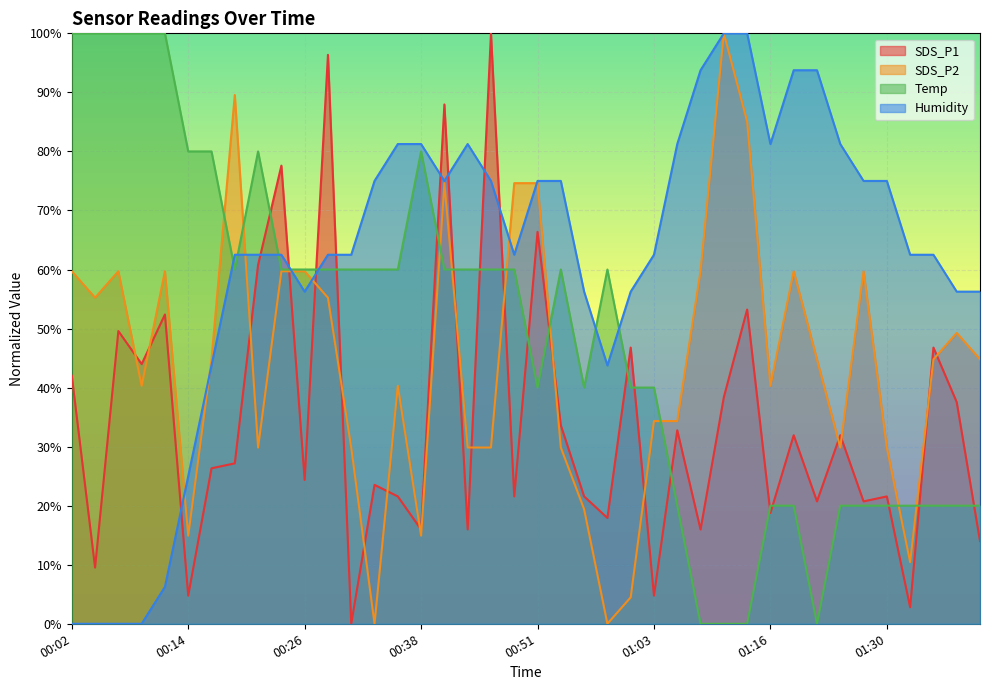

Reading left to right, list all the values displayed in this chart.

SDS_P1: 00:02=42.0	00:04=9.5	00:07=49.6	00:09=44.0	00:11=52.4	00:14=4.8	00:16=26.3	00:19=27.2	00:21=60.8	00:24=77.6	00:26=24.4	00:29=96.4	00:31=0.0	00:34=23.5	00:36=21.6	00:38=16.0	00:41=88.0	00:43=16.0	00:46=100.0	00:48=21.6	00:51=66.4	00:53=33.6	00:56=21.6	00:58=17.9	01:00=46.8	01:03=4.8	01:05=32.8	01:08=16.0	01:11=38.4	01:14=53.2	01:16=18.8	01:19=31.9	01:22=20.7	01:25=31.9	01:28=20.7	01:30=21.6	01:33=2.8	01:35=46.8	01:37=37.5	01:40=14.0
SDS_P2: 00:02=59.7	00:04=55.2	00:07=59.7	00:09=40.3	00:11=59.7	00:14=14.9	00:16=44.8	00:19=89.6	00:21=29.9	00:24=59.7	00:26=59.7	00:29=55.2	00:31=29.9	00:34=0.0	00:36=40.3	00:38=14.9	00:41=74.6	00:43=29.9	00:46=29.9	00:48=74.6	00:51=74.6	00:53=29.9	00:56=19.4	00:58=0.0	01:00=4.5	01:03=34.3	01:05=34.3	01:08=59.7	01:11=100.0	01:14=85.1	01:16=40.3	01:19=59.7	01:22=44.8	01:25=29.9	01:28=59.7	01:30=29.9	01:33=10.4	01:35=44.8	01:37=49.3	01:40=44.8
Temp: 00:02=100.0	00:04=100.0	00:07=100.0	00:09=100.0	00:11=100.0	00:14=80.0	00:16=80.0	00:19=60.0	00:21=80.0	00:24=60.0	00:26=60.0	00:29=60.0	00:31=60.0	00:34=60.0	00:36=60.0	00:38=80.0	00:41=60.0	00:43=60.0	00:46=60.0	00:48=60.0	00:51=40.0	00:53=60.0	00:56=40.0	00:58=60.0	01:00=40.0	01:03=40.0	01:05=20.0	01:08=0.0	01:11=0.0	01:14=0.0	01:16=20.0	01:19=20.0	01:22=0.0	01:25=20.0	01:28=20.0	01:30=20.0	01:33=20.0	01:35=20.0	01:37=20.0	01:40=20.0
Humidity: 00:02=0.0	00:04=0.0	00:07=0.0	00:09=0.0	00:11=6.2	00:14=25.0	00:16=43.7	00:19=62.5	00:21=62.5	00:24=62.5	00:26=56.2	00:29=62.5	00:31=62.5	00:34=75.0	00:36=81.3	00:38=81.3	00:41=75.0	00:43=81.3	00:46=75.0	00:48=62.5	00:51=75.0	00:53=75.0	00:56=56.2	00:58=43.7	01:00=56.2	01:03=62.5	01:05=81.3	01:08=93.8	01:11=100.0	01:14=100.0	01:16=81.3	01:19=93.8	01:22=93.8	01:25=81.3	01:28=75.0	01:30=75.0	01:33=62.5	01:35=62.5	01:37=56.2	01:40=56.2